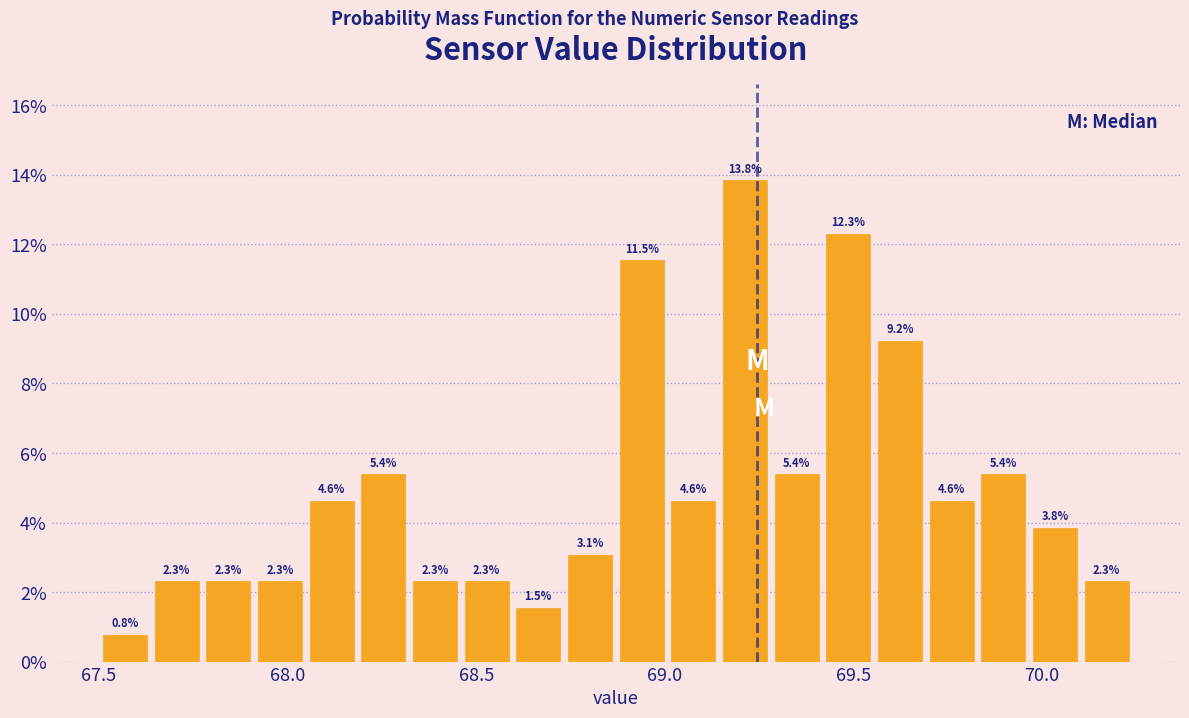

Read against the x-axis, roughly where is the centre of the tallest bar?

69.20